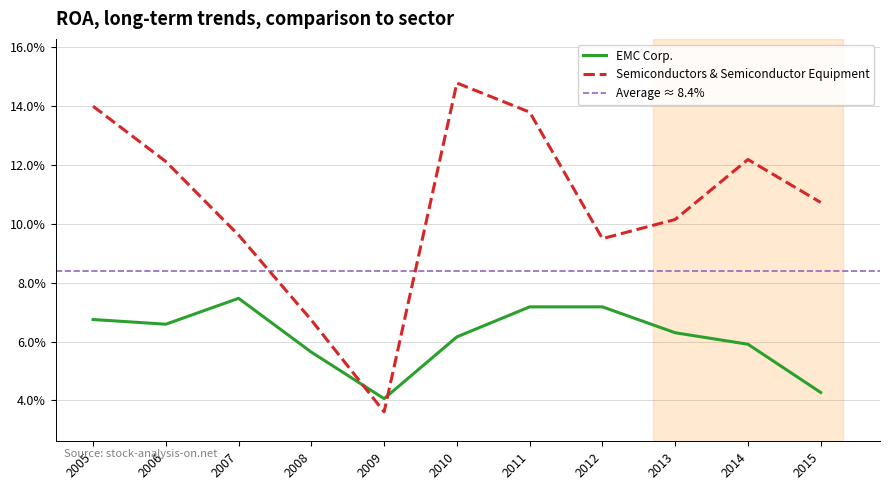

At which category does EMC Corp. reach its first local peak?

2007